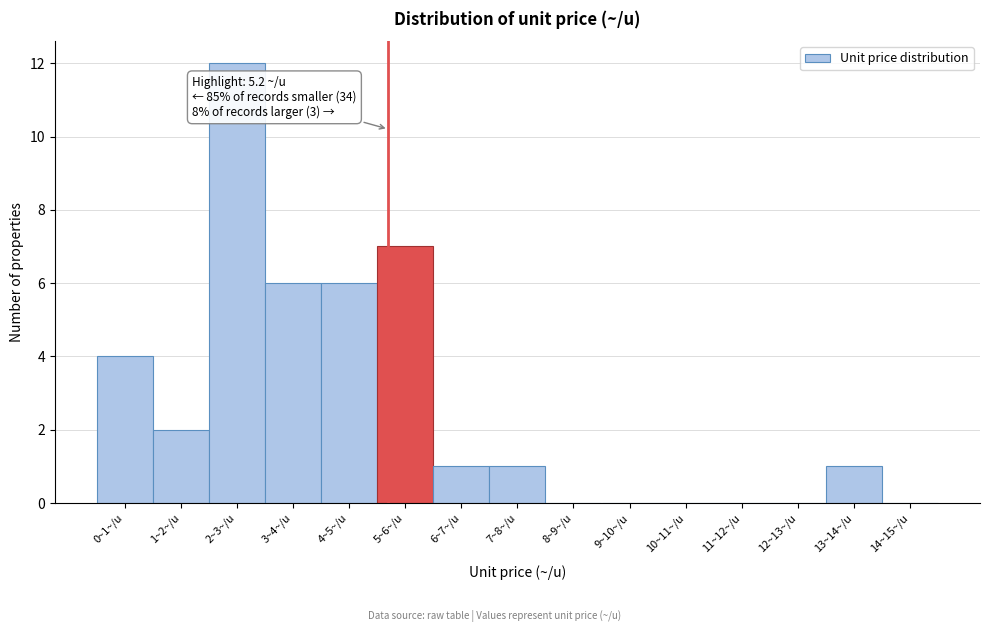

Reading left to right, extract all data points from this chart.

0~1~/u=4	1~2~/u=2	2~3~/u=12	3~4~/u=6	4~5~/u=6	5~6~/u=7	6~7~/u=1	7~8~/u=1	8~9~/u=0	9~10~/u=0	10~11~/u=0	11~12~/u=0	12~13~/u=0	13~14~/u=1	14~15~/u=0